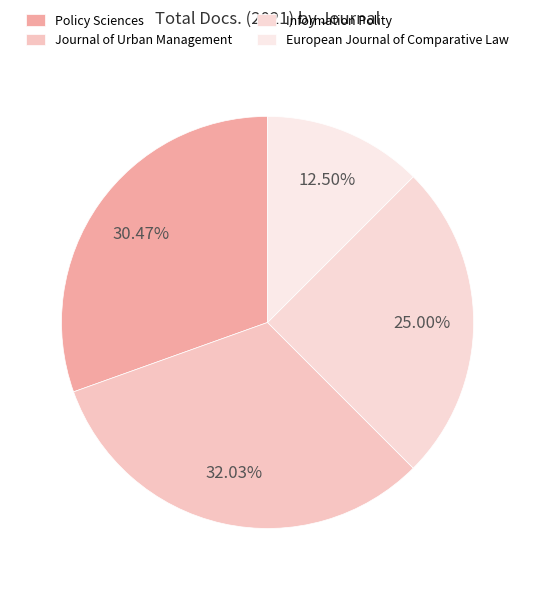

Is there a majority slice in this chart?

No